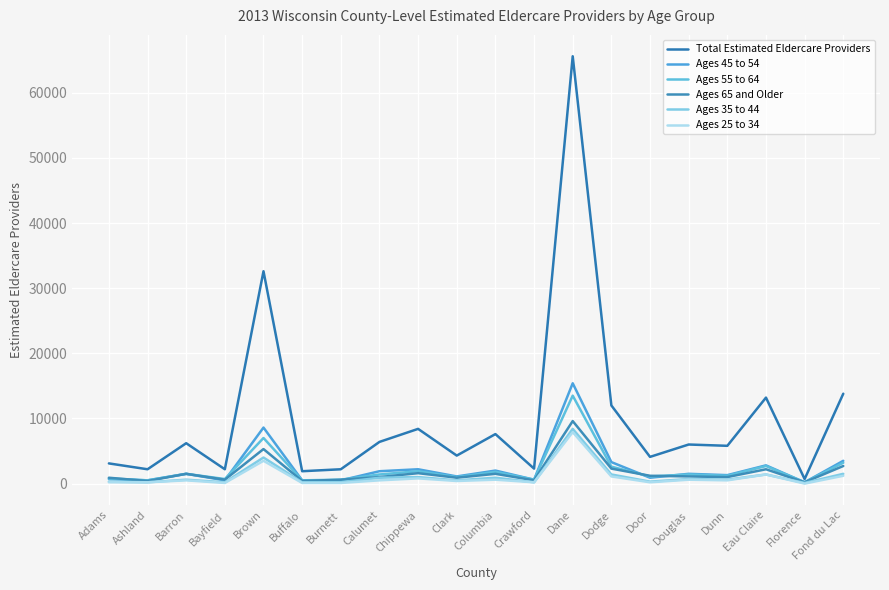

What is the label of the 10th point from the left?

Clark